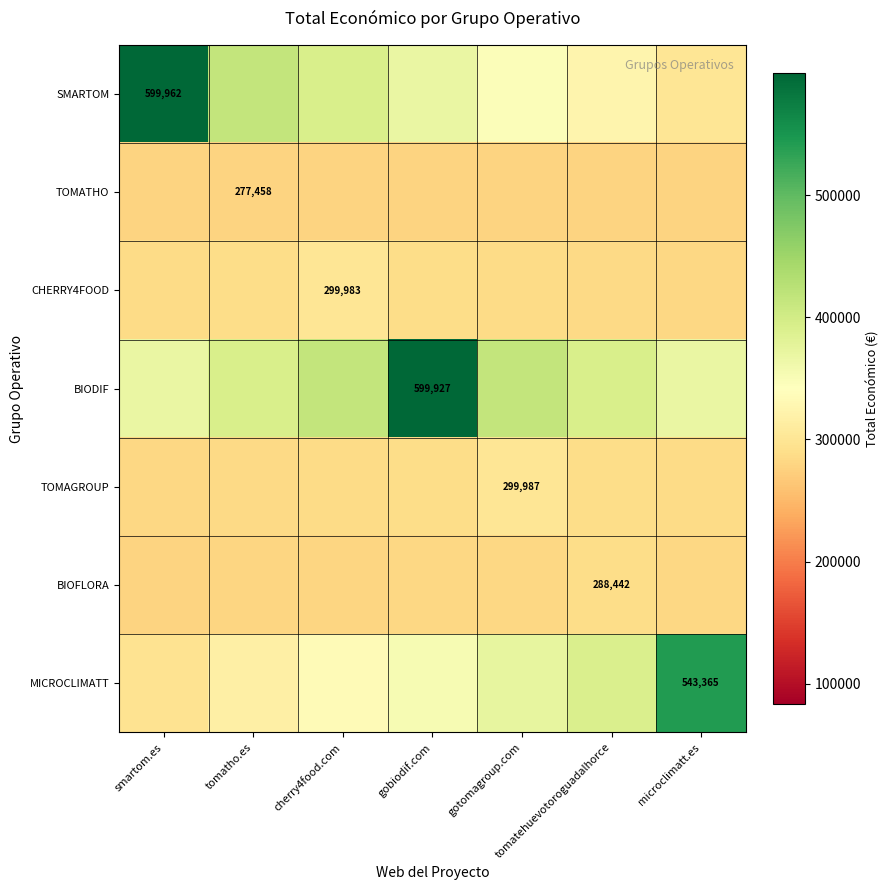

What is the spread (max minus min) of values at gobiodif.com?

322469.0